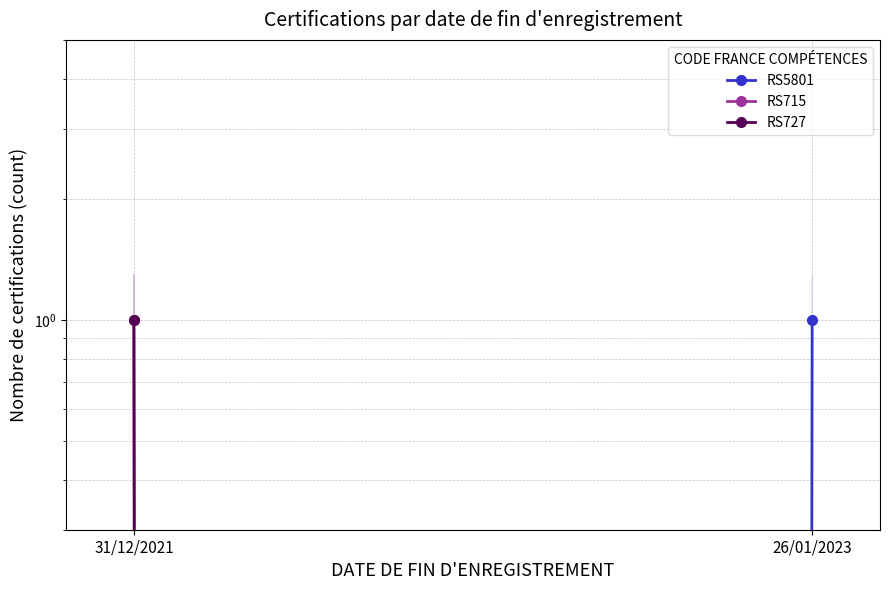

At which label does RS715 reach its peak?

31/12/2021